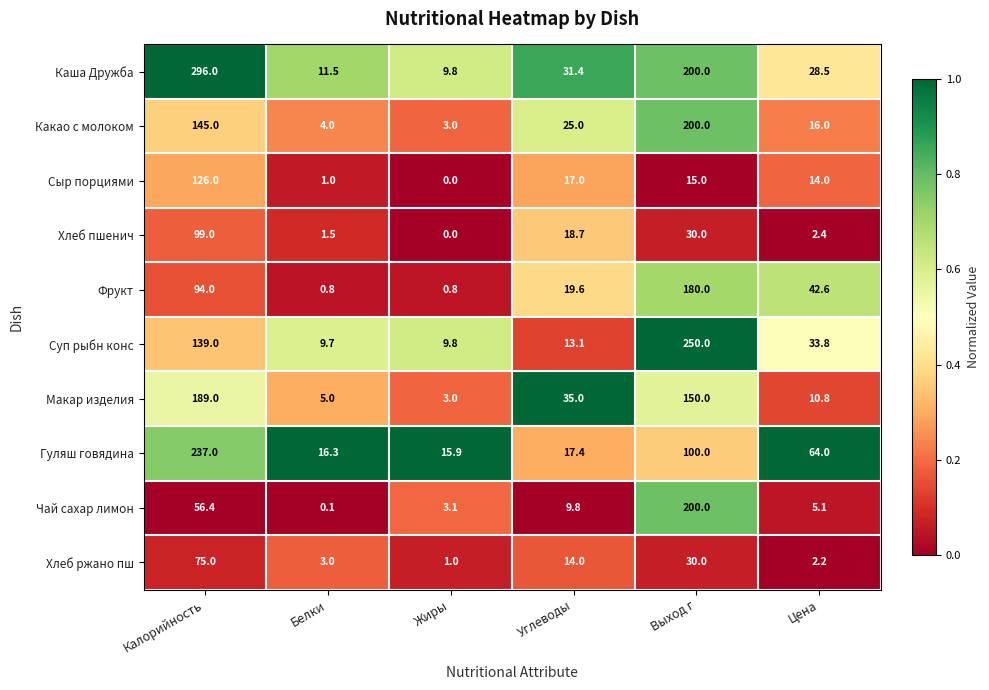

What is the difference between the second highest and minimum values in the Хлеб пшенич series?

30.0